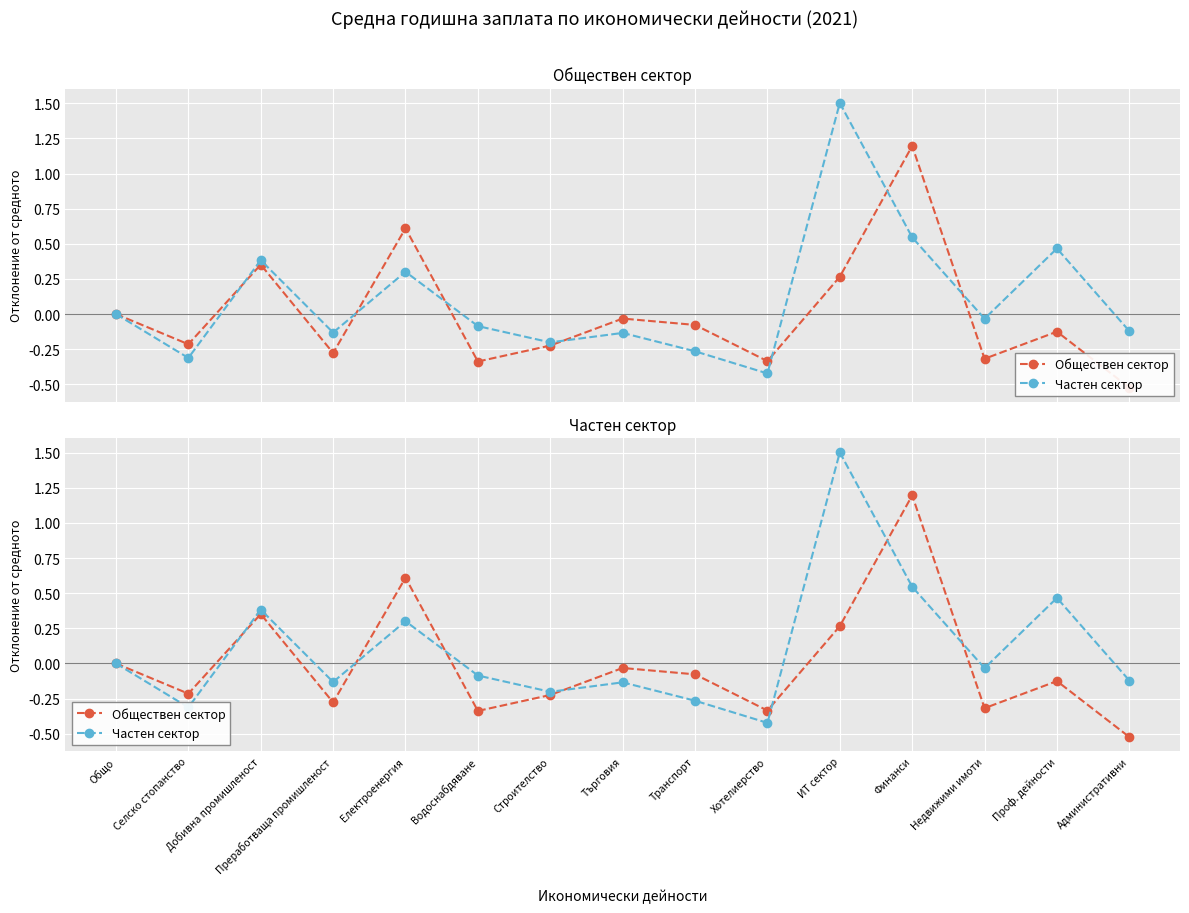

How many intersections are there between Частен сектор and Обществен сектор?

7